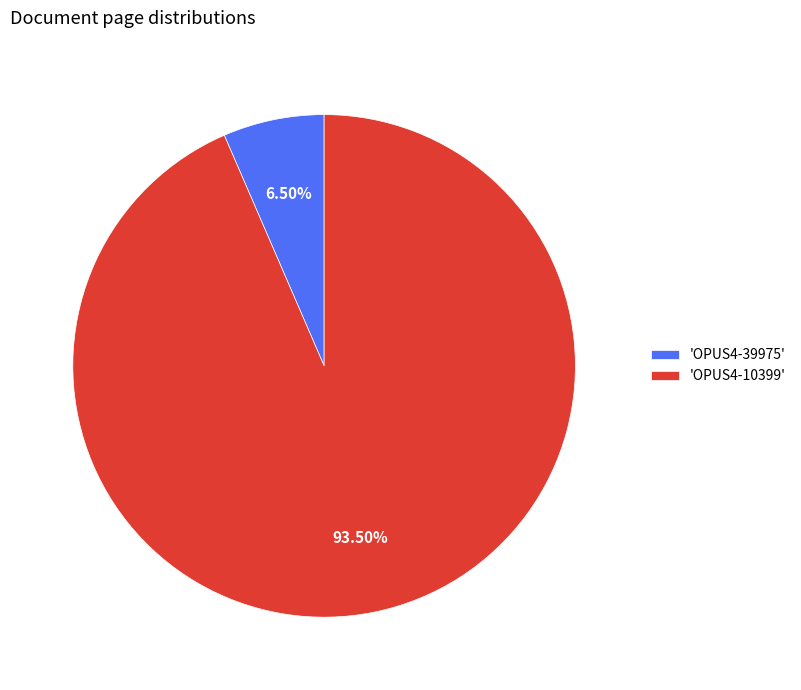

Which has a higher value, 'OPUS4-39975' or 'OPUS4-10399'?

'OPUS4-10399'